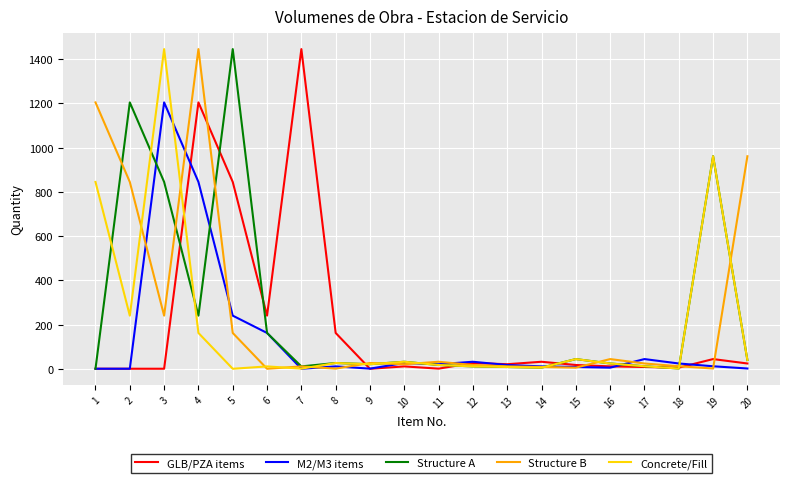

True or false: Structure A has a value of 1432.6 at 3.

False